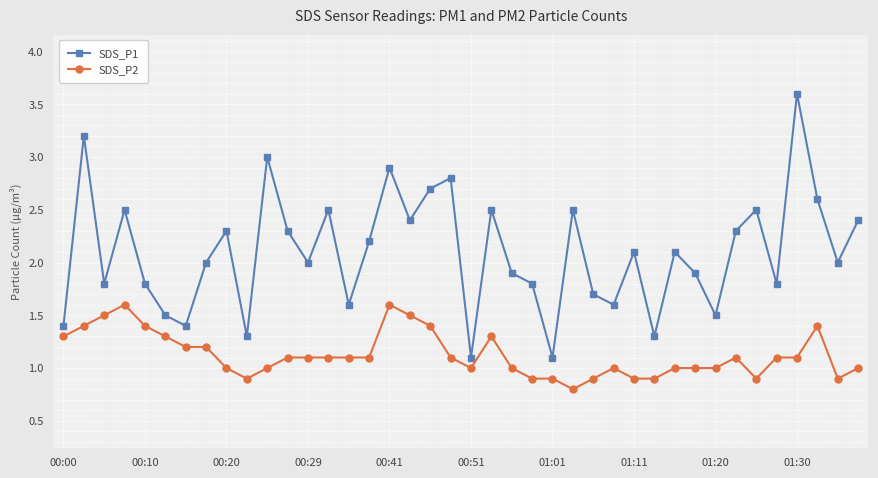

True or false: SDS_P2 has more than 2 interior local peaks.

True